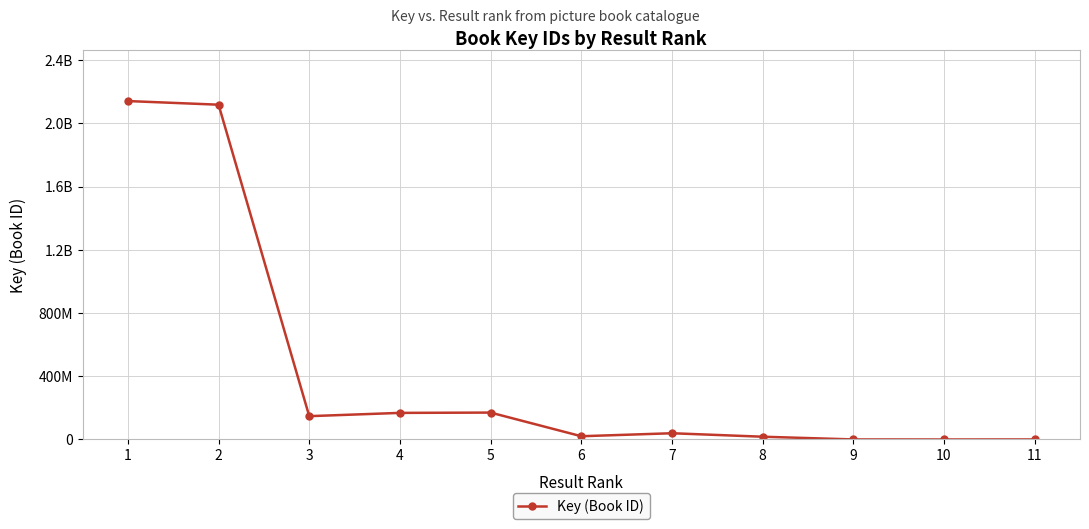

How many points are higher than both their immediate neighbors (excluding endpoints)?

2